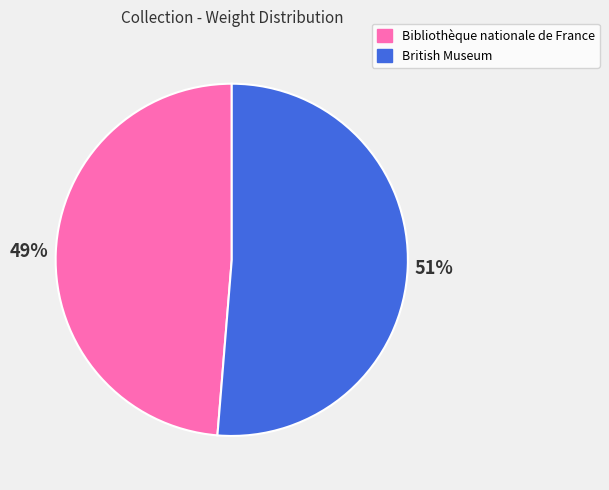

Which category accounts for the majority?

British Museum